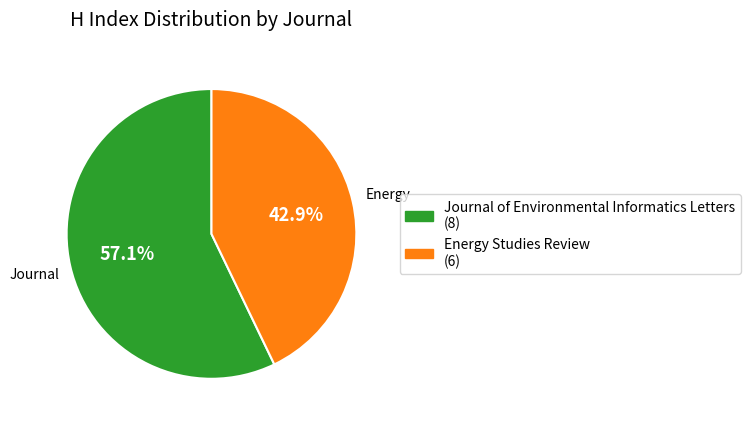

What is the majority slice?

Journal of Environmental Informatics Letters